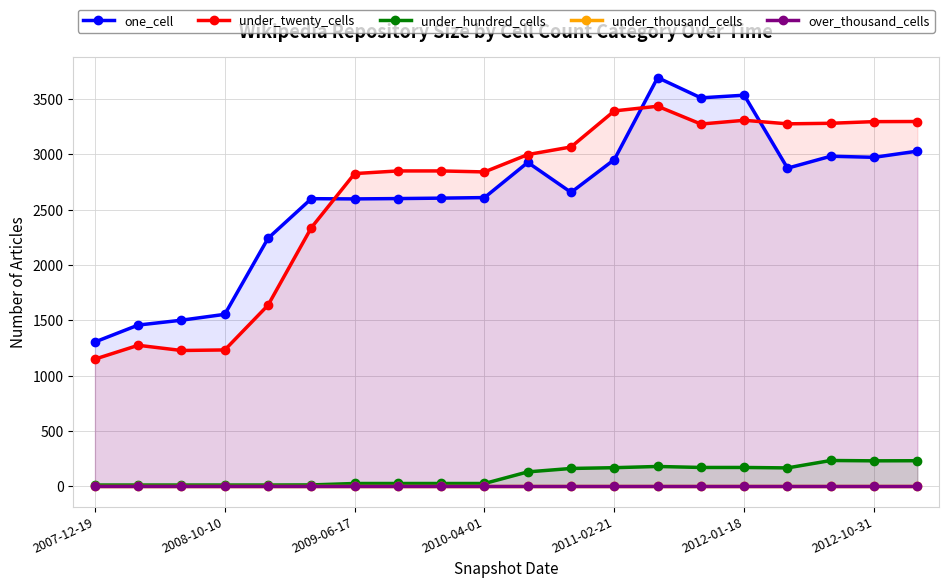

True or false: under_thousand_cells has a value of 0 at 11.

True